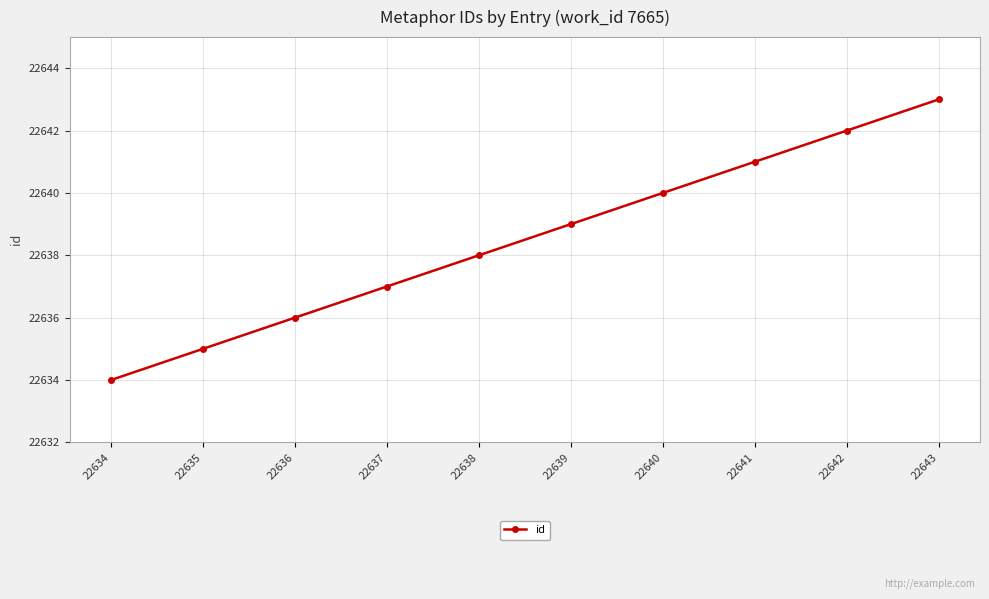

What is the sum of the values at 22636 and 22641?

45277